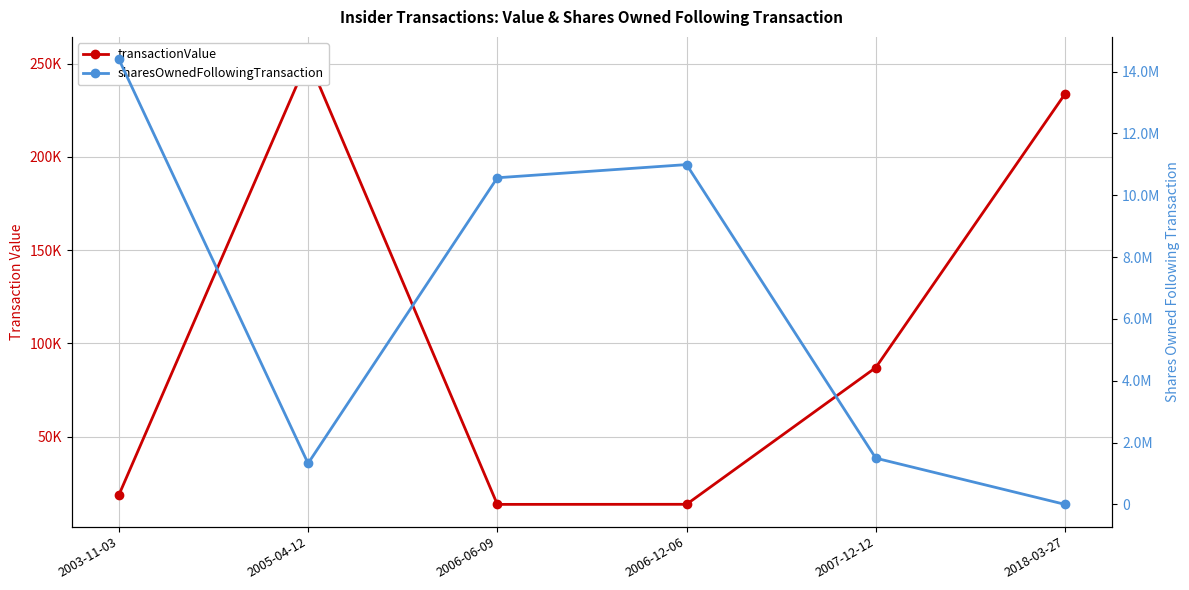

What are all the series names shown in the legend?

transactionValue, sharesOwnedFollowingTransaction